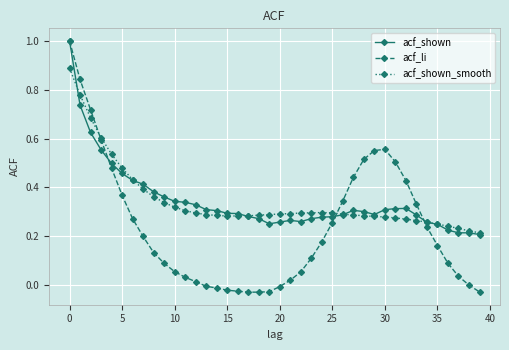

True or false: acf_shown has more than 0 interior local peaks.

True